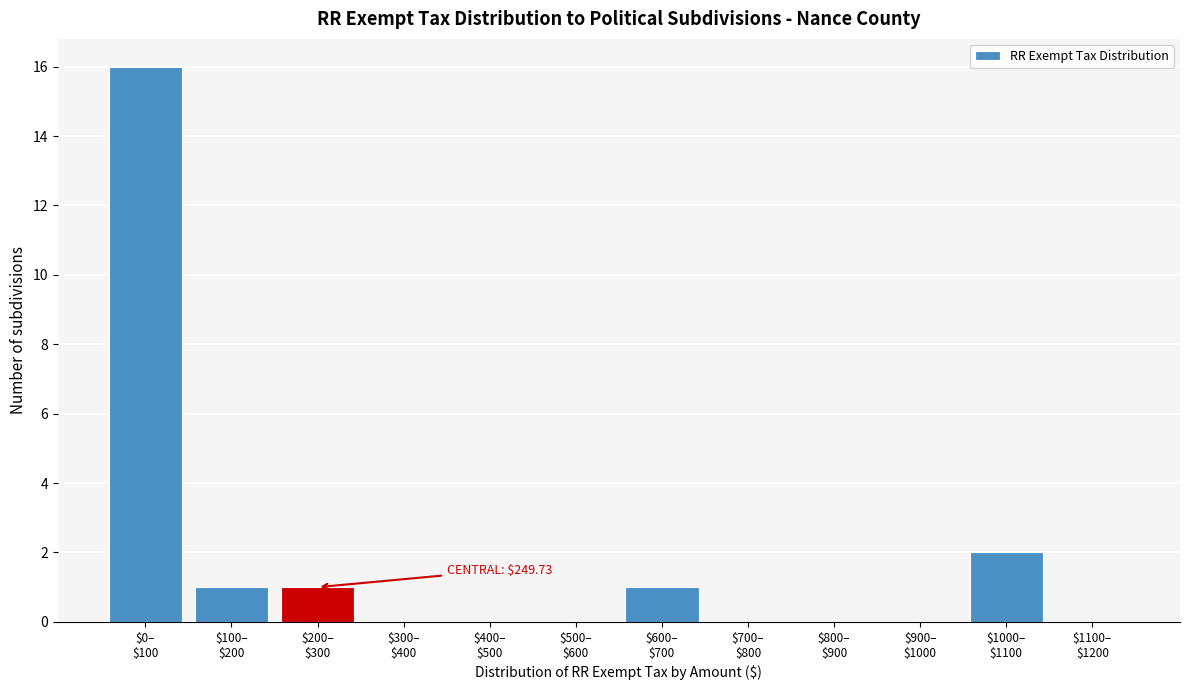

What is the maximum value shown in the chart?

16